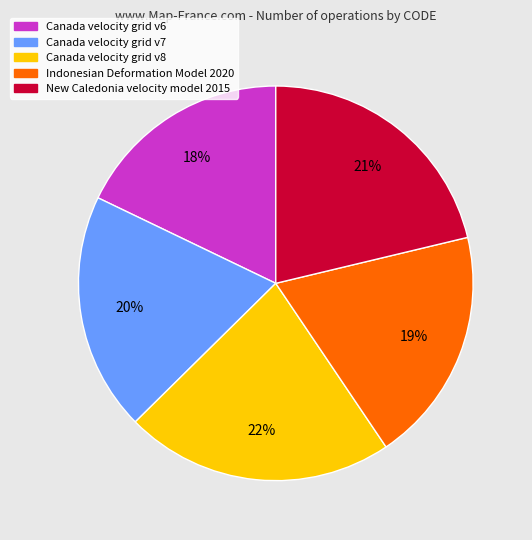

Does Canada velocity grid v7 represent more than half of the total?

No